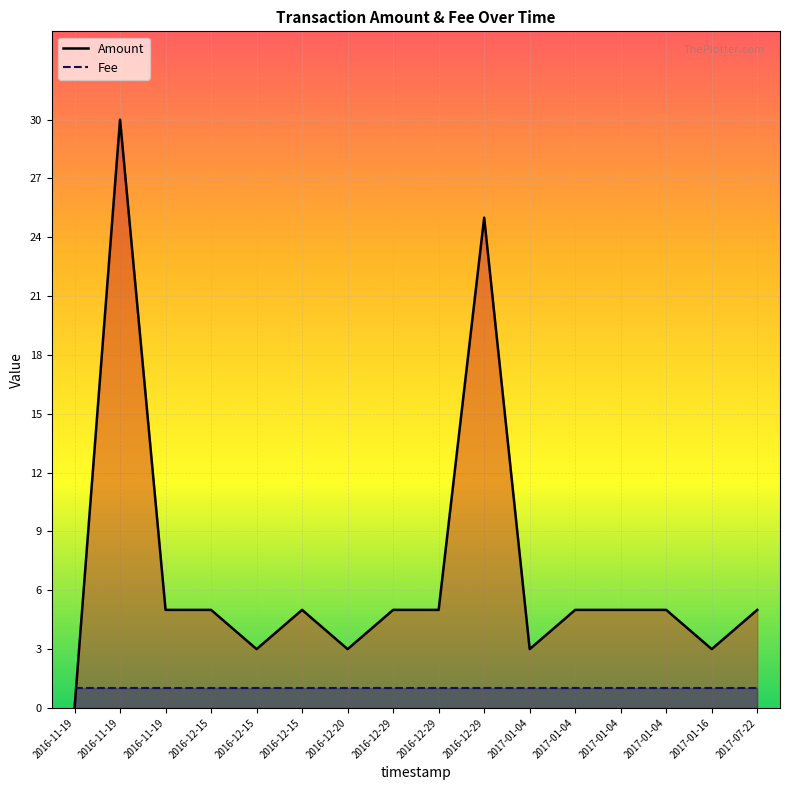

Rank the categories by Amount value from highest to lowest.

2016-11-19, 2016-12-29, 2016-11-19, 2016-12-15, 2016-12-15, 2016-12-29, 2016-12-29, 2017-01-04, 2017-01-04, 2017-01-04, 2017-07-22, 2016-12-15, 2016-12-20, 2017-01-04, 2017-01-16, 2016-11-19